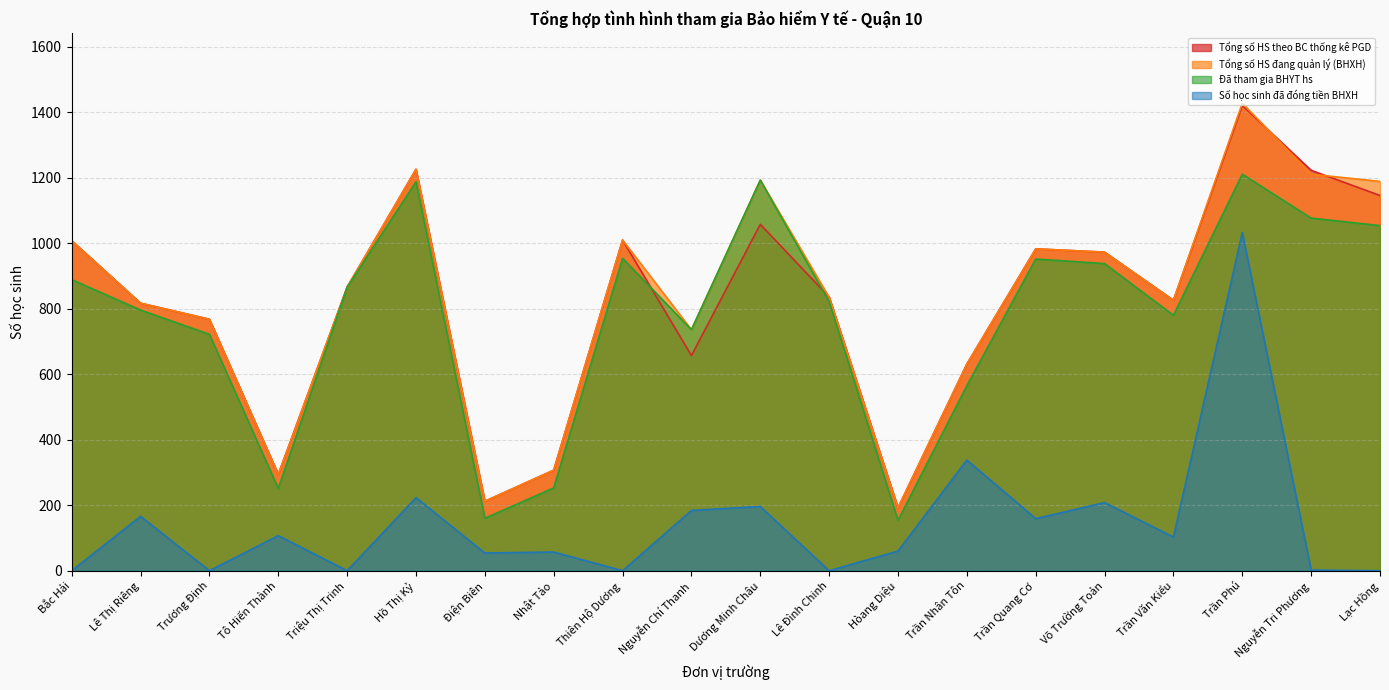

Reading left to right, extract all data points from this chart.

Tổng số HS theo BC thống kê PGD: Bắc Hải=1008	Lê Thị Riêng=817	Trương Định=768	Tô Hiến Thành=294	Triệu Thị Trinh=866	Hồ Thị Kỷ=1226	Điện Biên=212	Nhật Tảo=307	Thiên Hộ Dương=1010	Nguyễn Chí Thanh=657	Dương Minh Châu=1058	Lê Đình Chinh=836	Hòang Diệu=192	Trần Nhân Tôn=631	Trần Quang Cơ=983	Võ Trường Toản=973	Trần Văn Kiểu=826	Trần Phú=1421	Nguyễn Tri Phương=1223	Lạc Hồng=1146
Tổng số HS đang quản lý (BHXH): Bắc Hải=1008	Lê Thị Riêng=817	Trương Định=768	Tô Hiến Thành=294	Triệu Thị Trinh=866	Hồ Thị Kỷ=1226	Điện Biên=212	Nhật Tảo=307	Thiên Hộ Dương=1010	Nguyễn Chí Thanh=736	Dương Minh Châu=1193	Lê Đình Chinh=835	Hòang Diệu=192	Trần Nhân Tôn=631	Trần Quang Cơ=983	Võ Trường Toản=973	Trần Văn Kiểu=826	Trần Phú=1428	Nguyễn Tri Phương=1211	Lạc Hồng=1189
Đã tham gia BHYT hs: Bắc Hải=889	Lê Thị Riêng=796	Trương Định=722	Tô Hiến Thành=251	Triệu Thị Trinh=866	Hồ Thị Kỷ=1188	Điện Biên=160	Nhật Tảo=253	Thiên Hộ Dương=954	Nguyễn Chí Thanh=736	Dương Minh Châu=1193	Lê Đình Chinh=822	Hòang Diệu=154	Trần Nhân Tôn=565	Trần Quang Cơ=952	Võ Trường Toản=938	Trần Văn Kiểu=780	Trần Phú=1211	Nguyễn Tri Phương=1077	Lạc Hồng=1054
Số học sinh đã đóng tiền BHXH: Bắc Hải=0	Lê Thị Riêng=166	Trương Định=0	Tô Hiến Thành=107	Triệu Thị Trinh=0	Hồ Thị Kỷ=223	Điện Biên=54	Nhật Tảo=57	Thiên Hộ Dương=0	Nguyễn Chí Thanh=184	Dương Minh Châu=196	Lê Đình Chinh=0	Hòang Diệu=60	Trần Nhân Tôn=338	Trần Quang Cơ=159	Võ Trường Toản=208	Trần Văn Kiểu=103	Trần Phú=1033	Nguyễn Tri Phương=2	Lạc Hồng=0